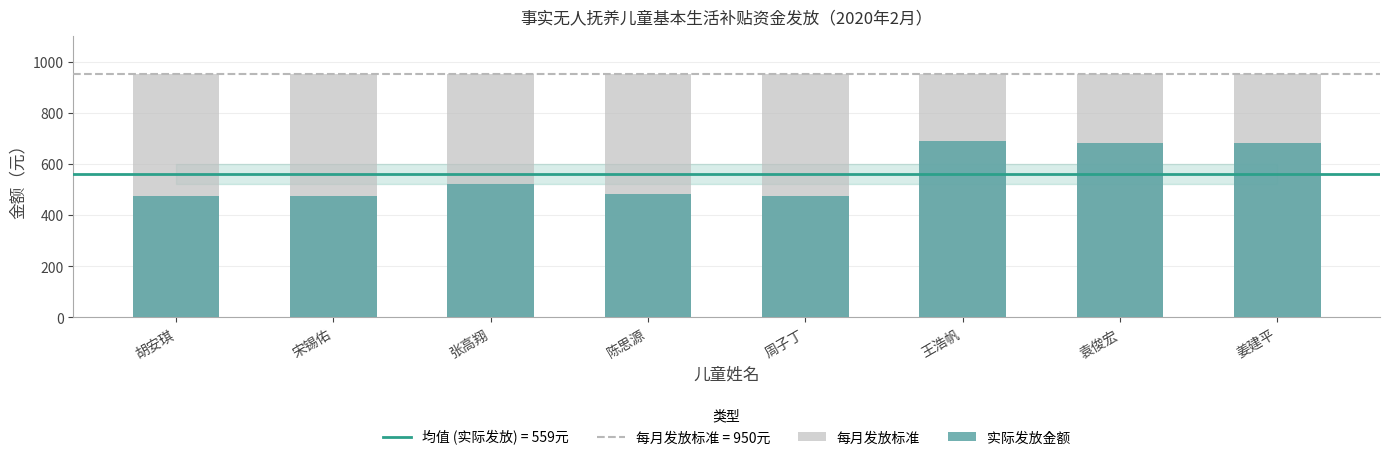

What is the value of the 每月发放标准 bar at the 6th from the left?

950